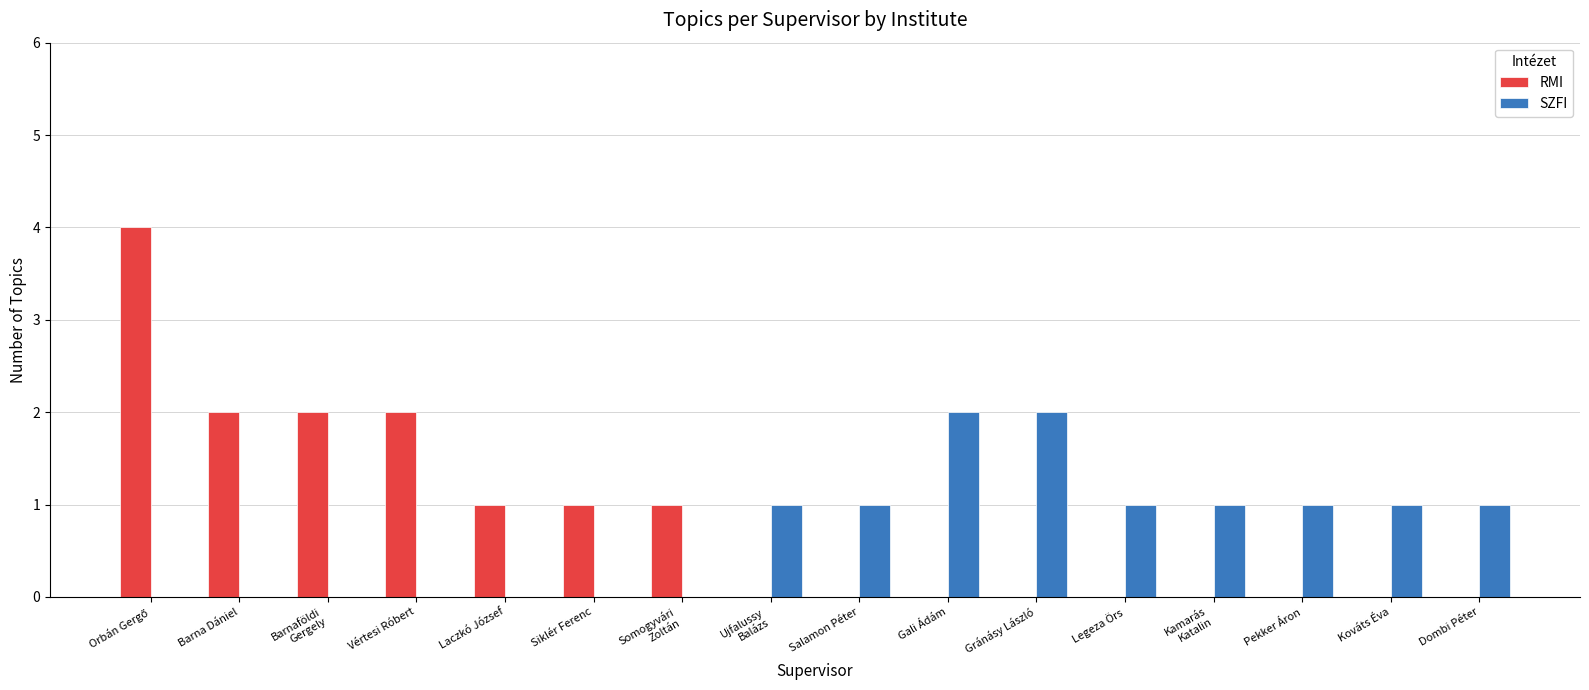

Which series changed the most between Laczkó József and Gali Ádám?

SZFI